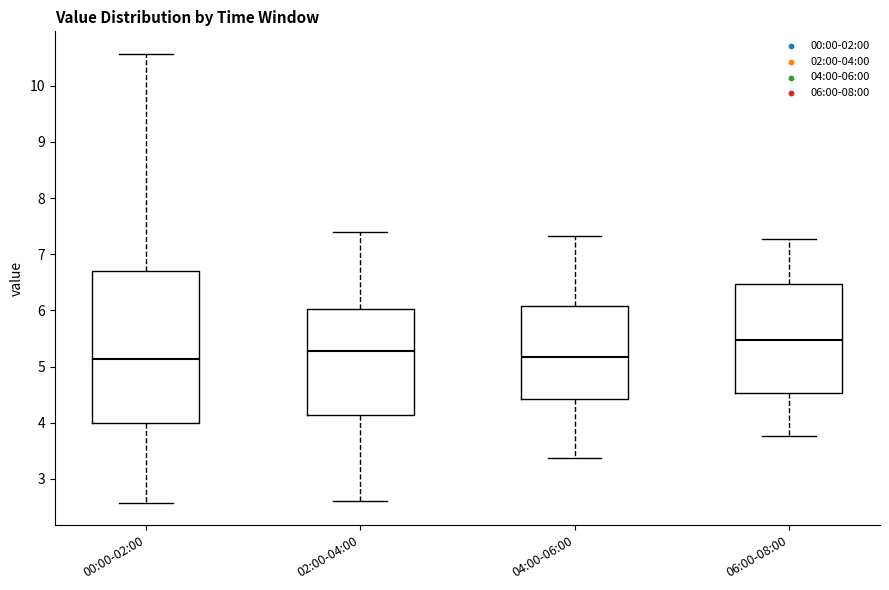

Where does the lower whisker of the box for 06:00-08:00 end on the y-axis? The values are not printed on the chart, so give them approximately, as read against the axis.

3.8